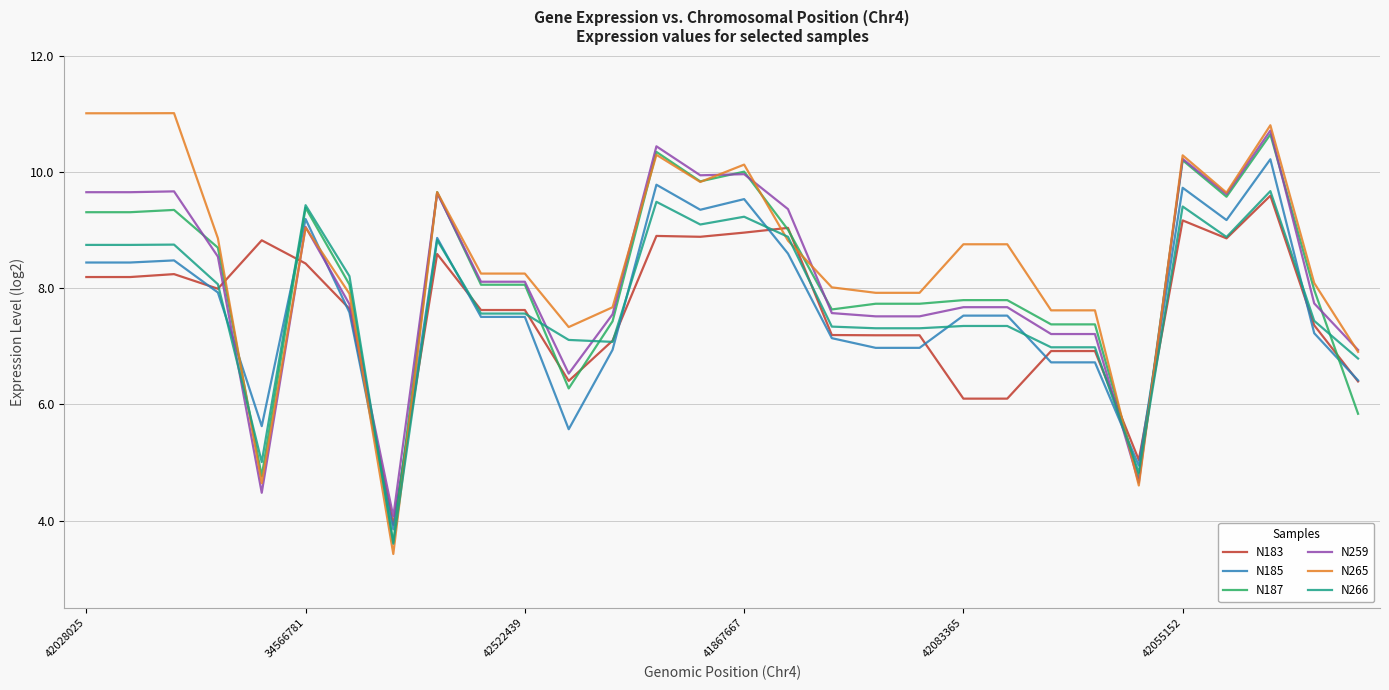

Does the chart display data point markers on the line(s)?

No